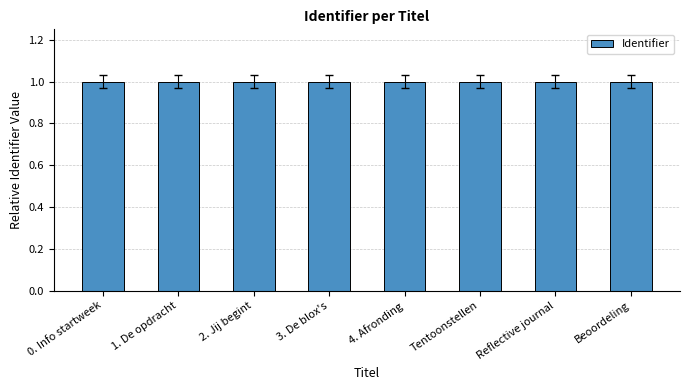

What is the minimum value shown in the chart?

1.0